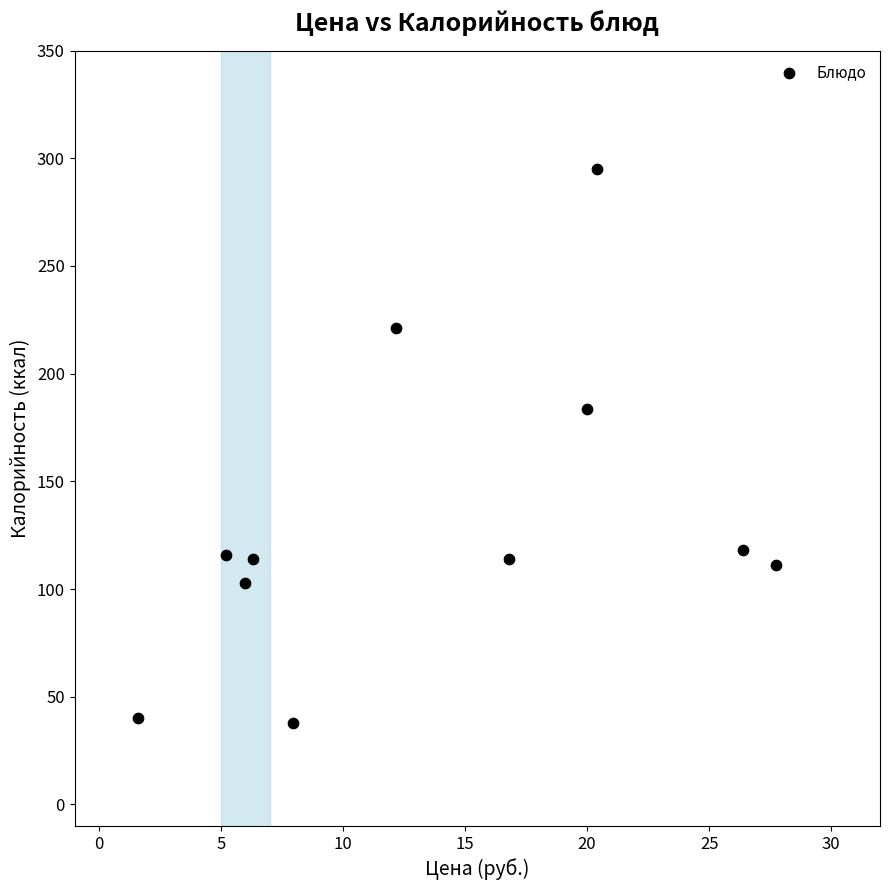

What is the average X value?

13.7